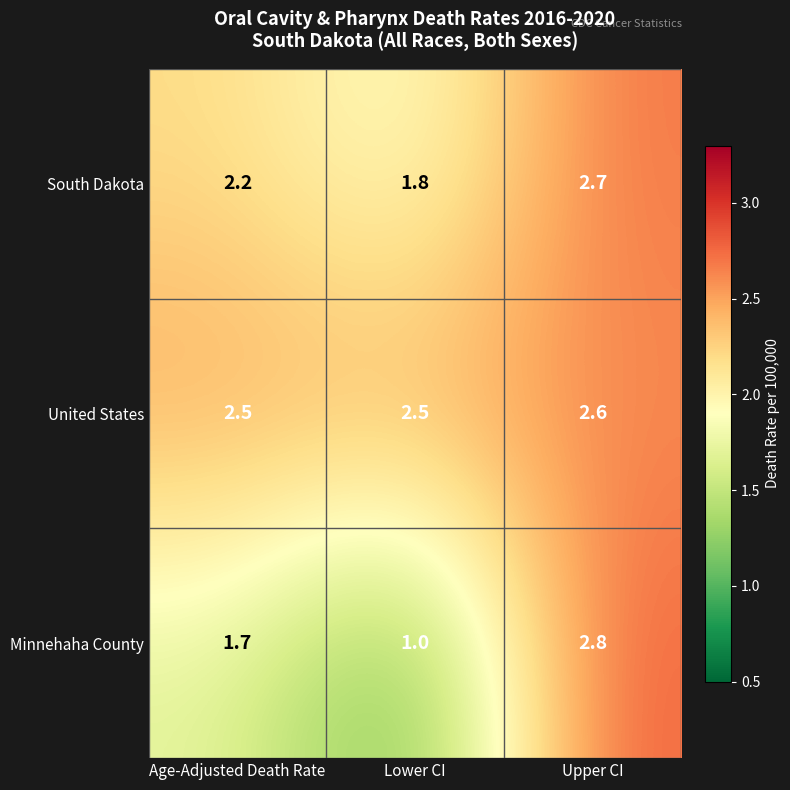

Reading left to right, extract all data points from this chart.

South Dakota: Age-Adjusted Death Rate=2.2	Lower CI=1.8	Upper CI=2.7
United States: Age-Adjusted Death Rate=2.5	Lower CI=2.5	Upper CI=2.6
Minnehaha County: Age-Adjusted Death Rate=1.7	Lower CI=1.0	Upper CI=2.8